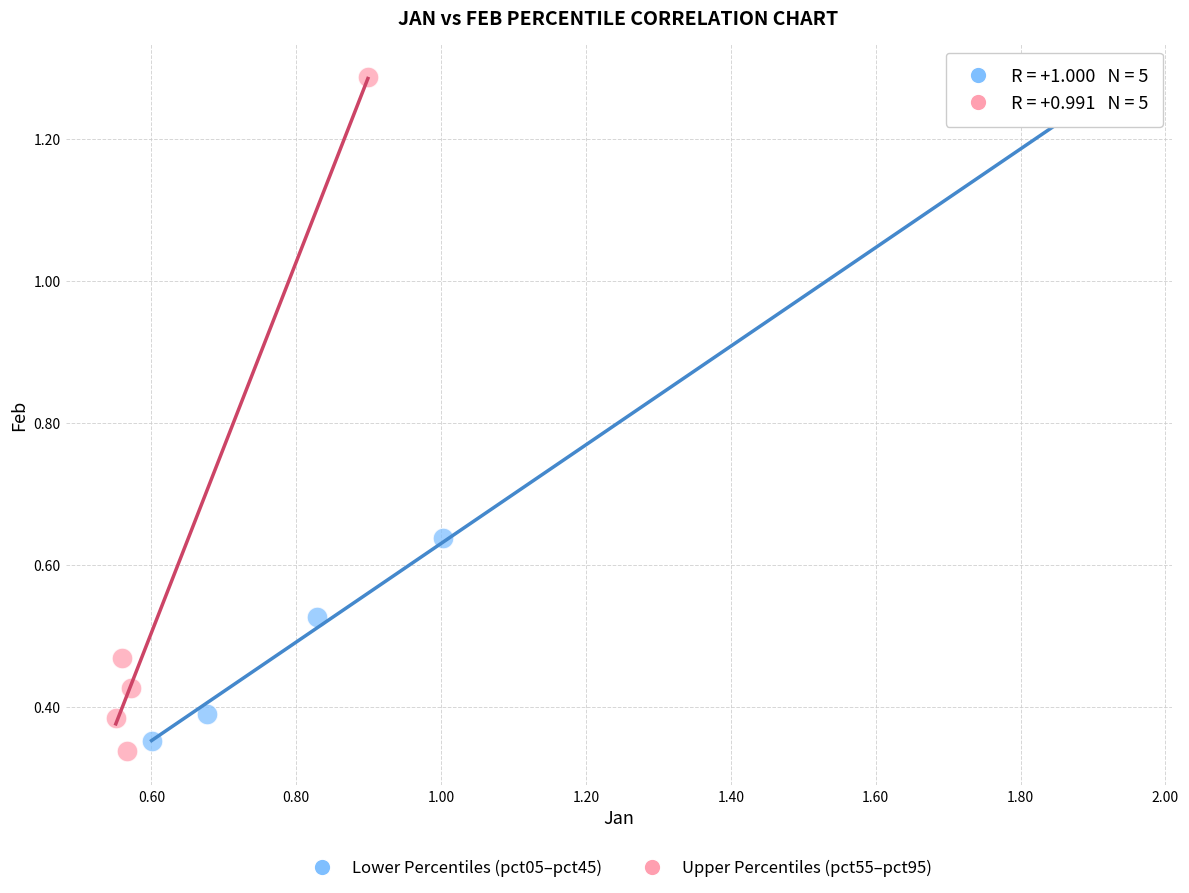

Which series has the largest Y range (max minus min)?

Upper Percentiles (pct55–pct95)